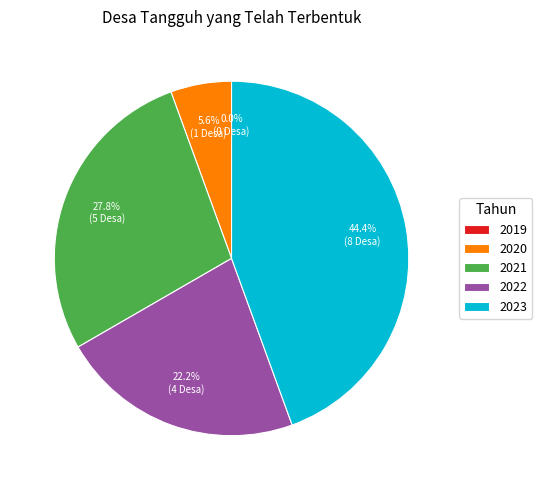

What is the largest slice in the pie chart?

2023